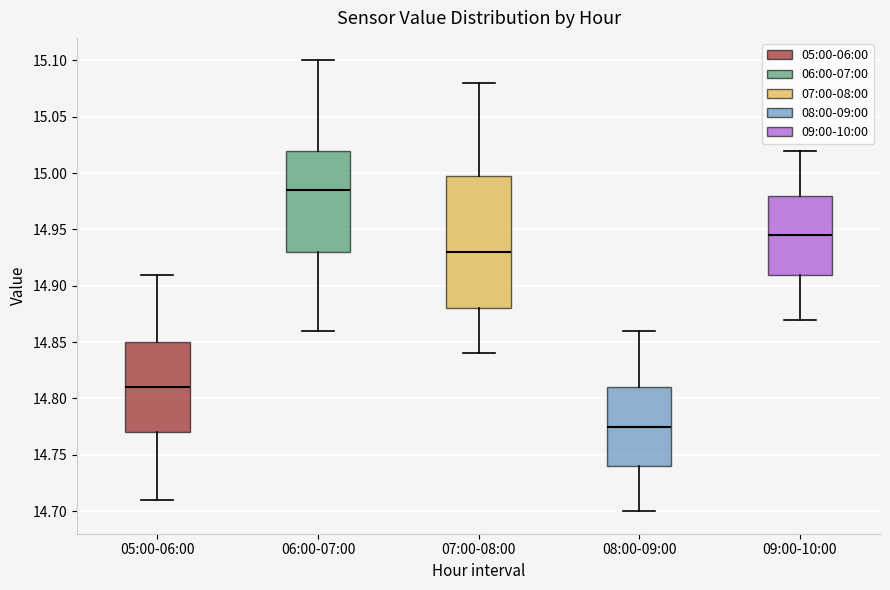

Reading left to right, transcribe this box plot: for each box, give where its median line is, the range the box spans, and where its two whiskers end, as read against the y-axis. The values are not printed on the chart, so give them approximately, as read against the axis.

05:00-06:00: median 14.810, box 14.770 to 14.850, whiskers 14.710 to 14.910
06:00-07:00: median 14.985, box 14.930 to 15.020, whiskers 14.860 to 15.100
07:00-08:00: median 14.930, box 14.880 to 15.000, whiskers 14.840 to 15.080
08:00-09:00: median 14.775, box 14.740 to 14.810, whiskers 14.700 to 14.860
09:00-10:00: median 14.945, box 14.910 to 14.980, whiskers 14.870 to 15.020